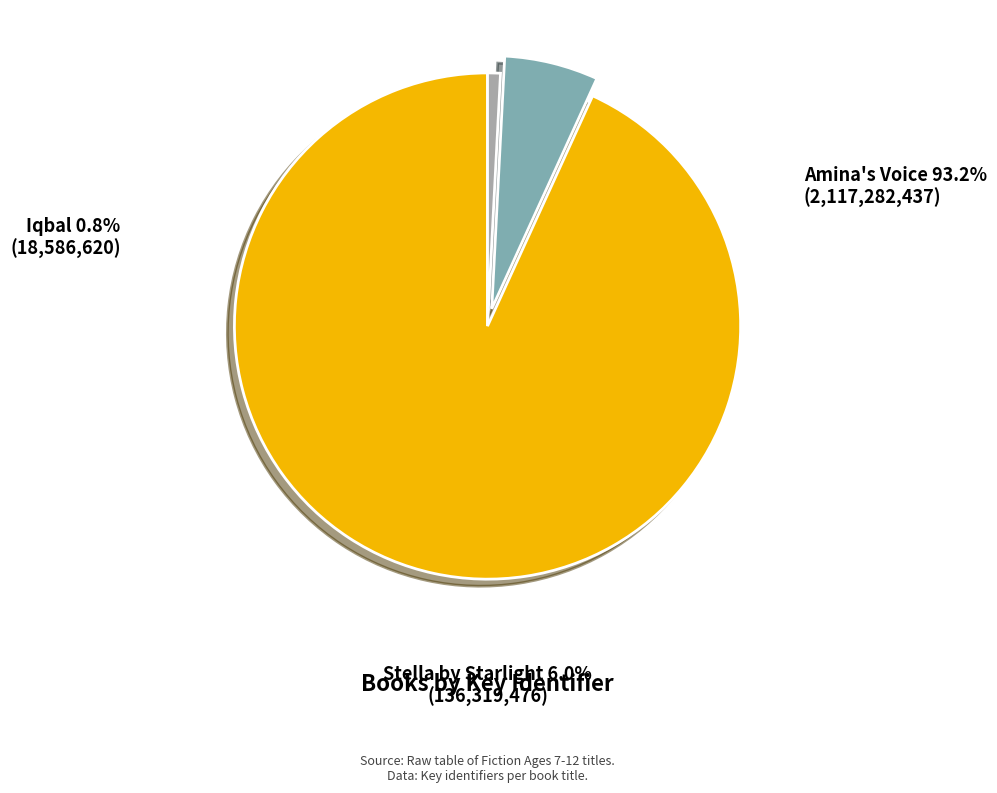

Is there any slice that represents more than half of the pie?

Yes